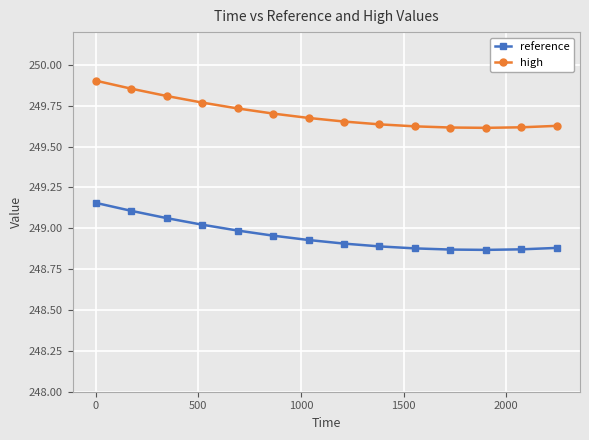

Rank the series by their average value, from highest to lowest.

high, reference